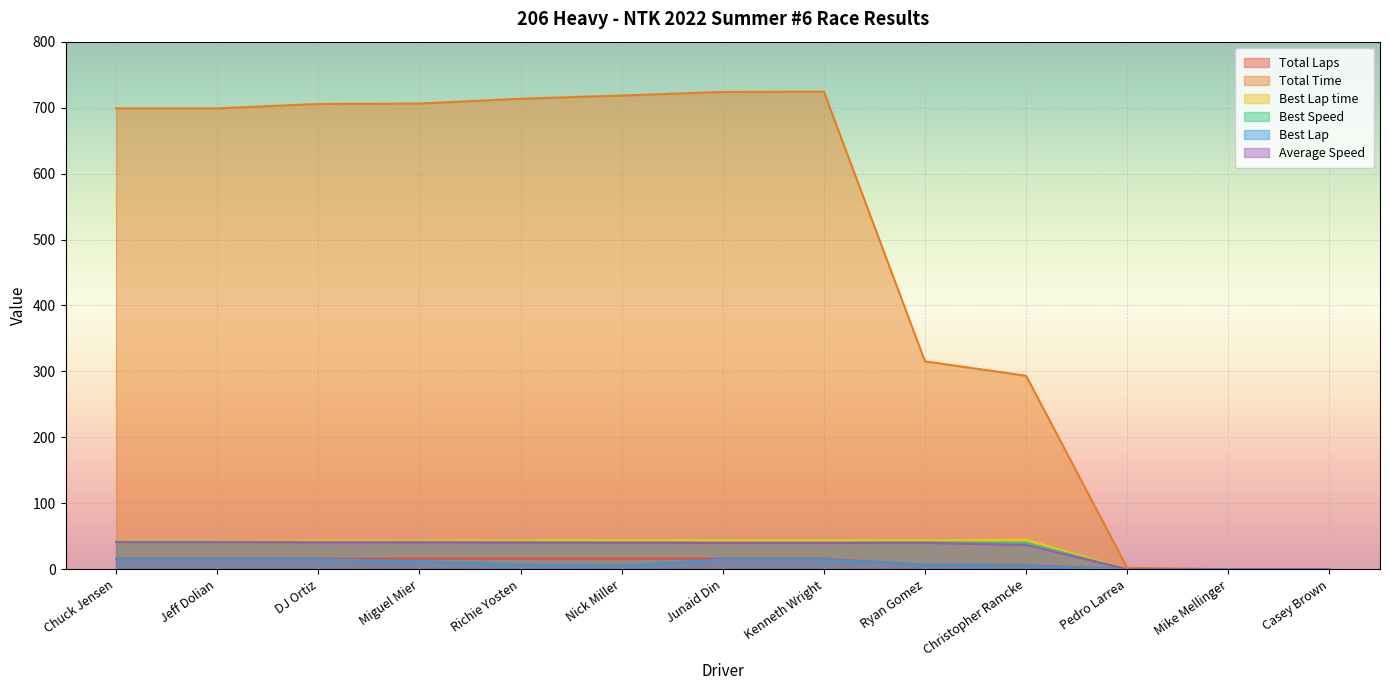

What is the highest value of the Best Lap series?

15.0